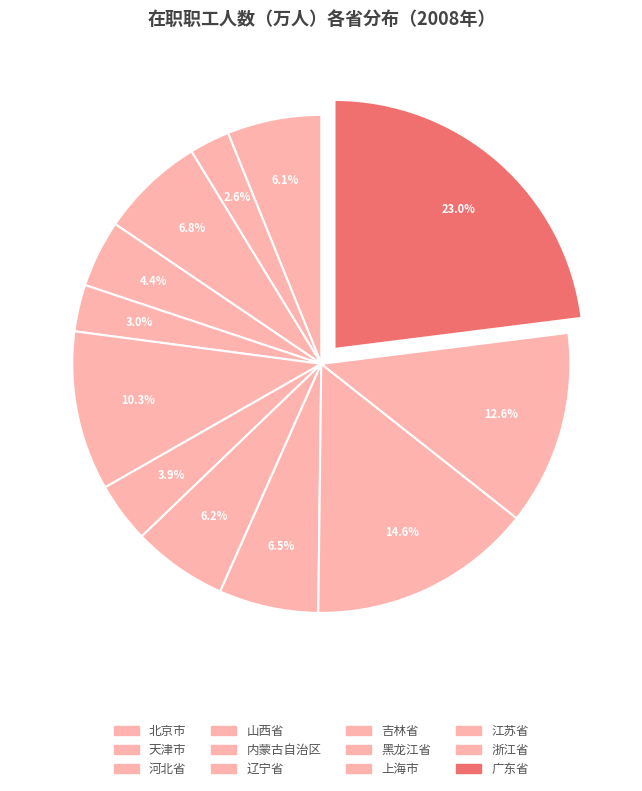

To the nearest percent, what percentage of the pie is 北京市?

6%